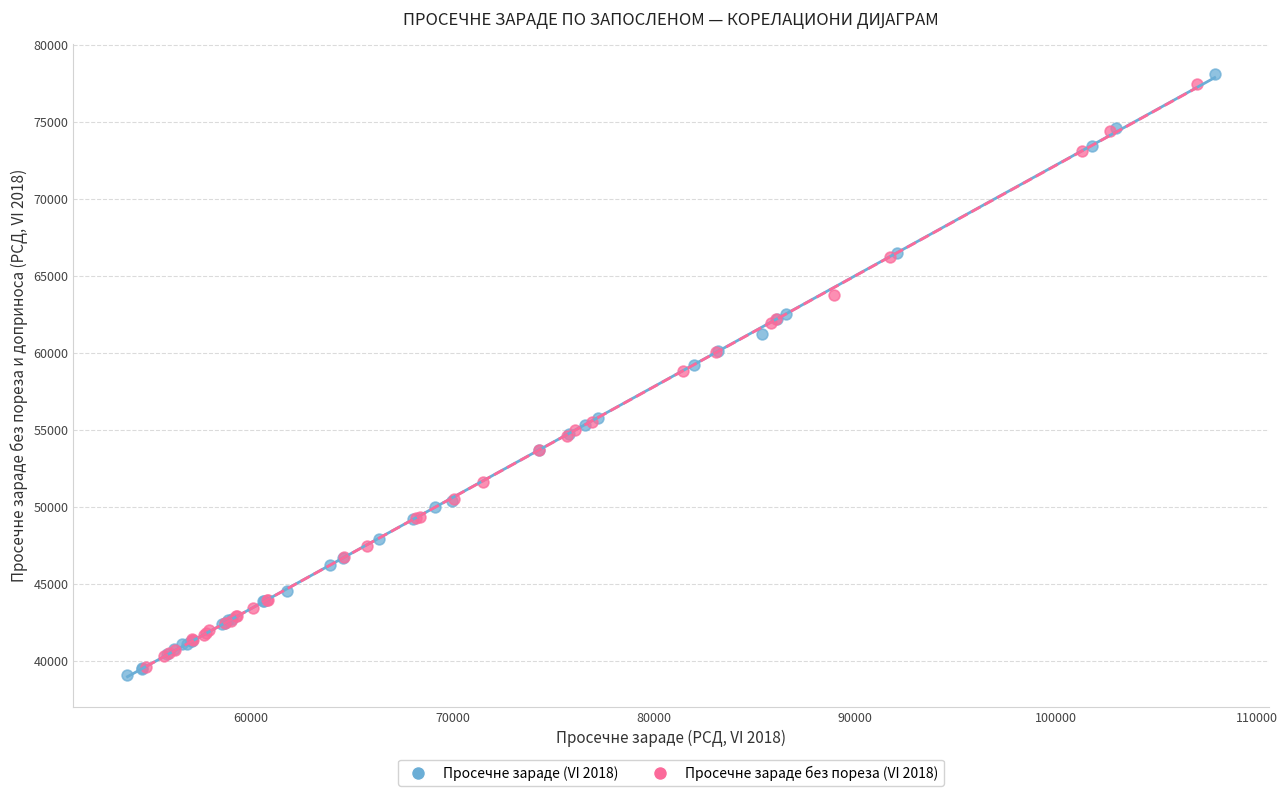

Which series has the widest spread of Y values?

Просечне зараде (VI 2018)